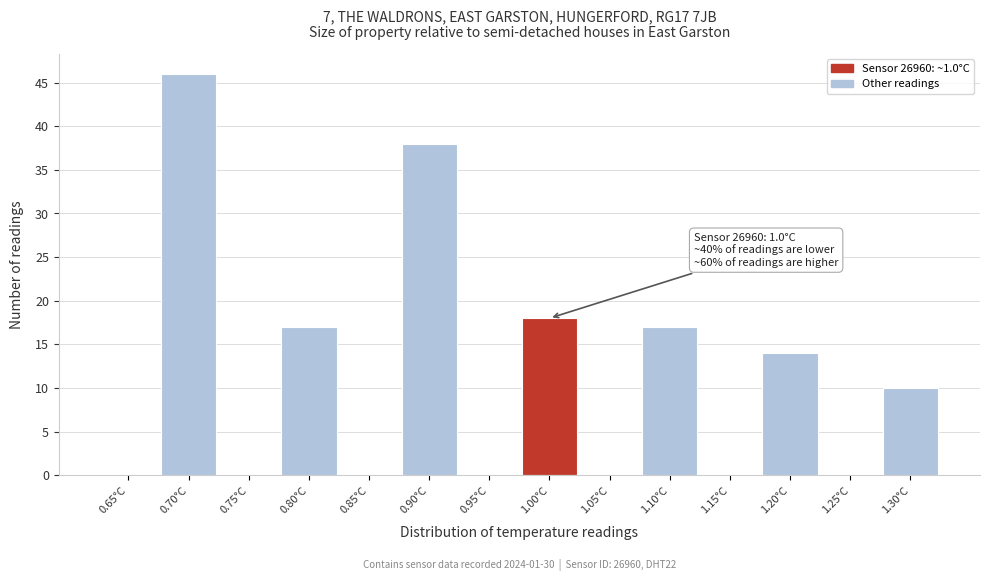

Reading right to left, what are all the values shown in this chart?

1.30°C=10	1.25°C=0	1.20°C=14	1.15°C=0	1.10°C=17	1.05°C=0	1.00°C=18	0.95°C=0	0.90°C=38	0.85°C=0	0.80°C=17	0.75°C=0	0.70°C=46	0.65°C=0